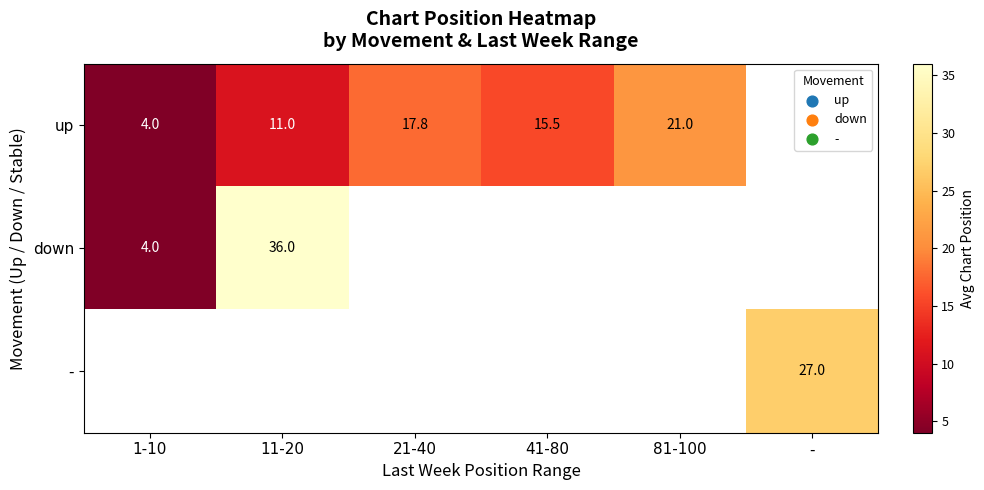

What is the spread (max minus min) of values at 11-20?

25.0